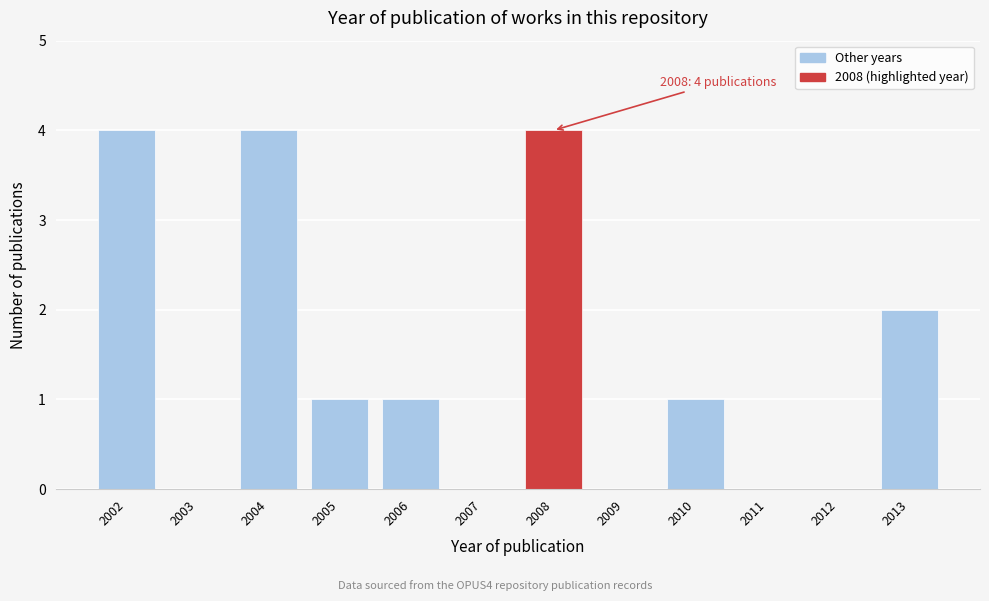

Reading left to right, extract all data points from this chart.

2002=4	2003=0	2004=4	2005=1	2006=1	2007=0	2008=4	2009=0	2010=1	2011=0	2012=0	2013=2